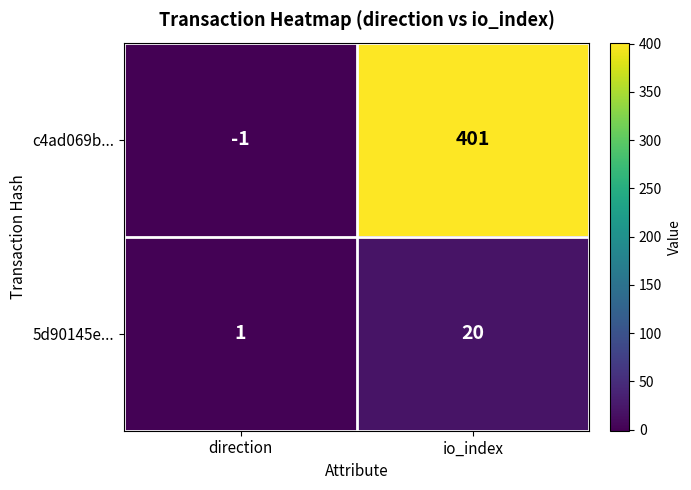

What is the total value across all series at io_index?

421